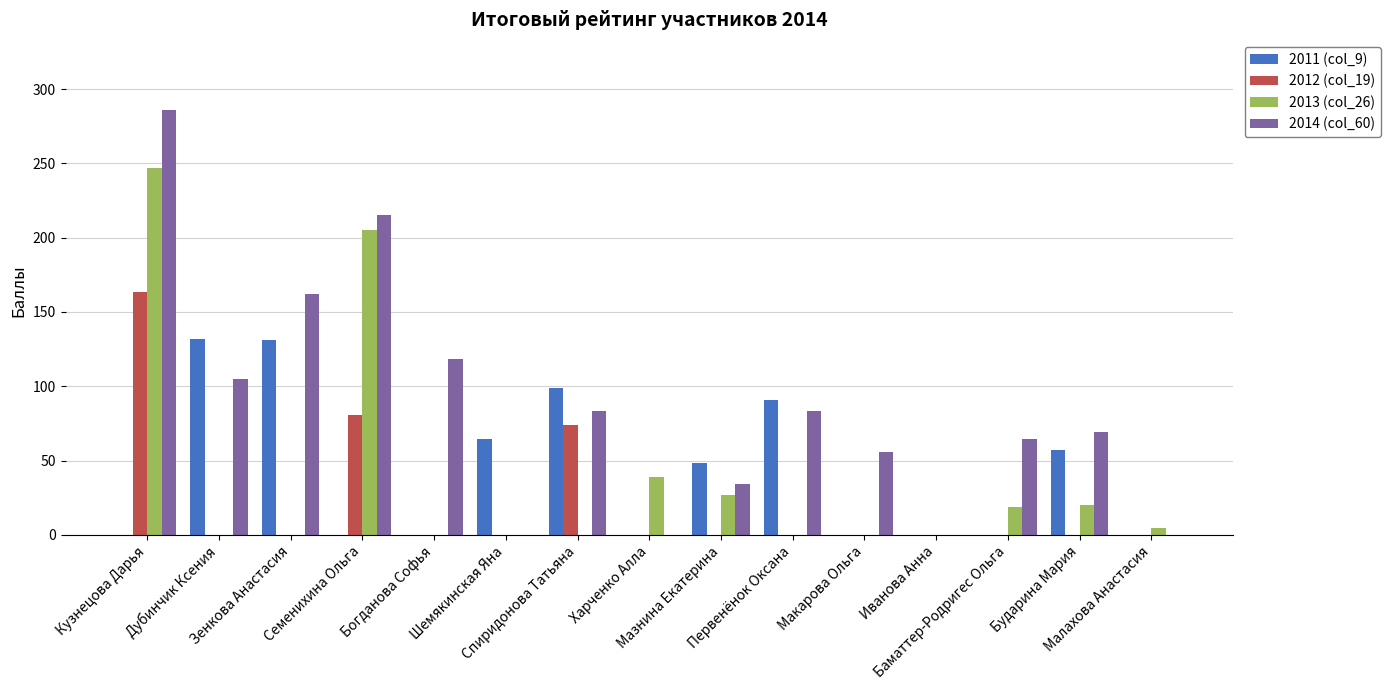

What is the sum of all 2013 (col_26) values?

561.5